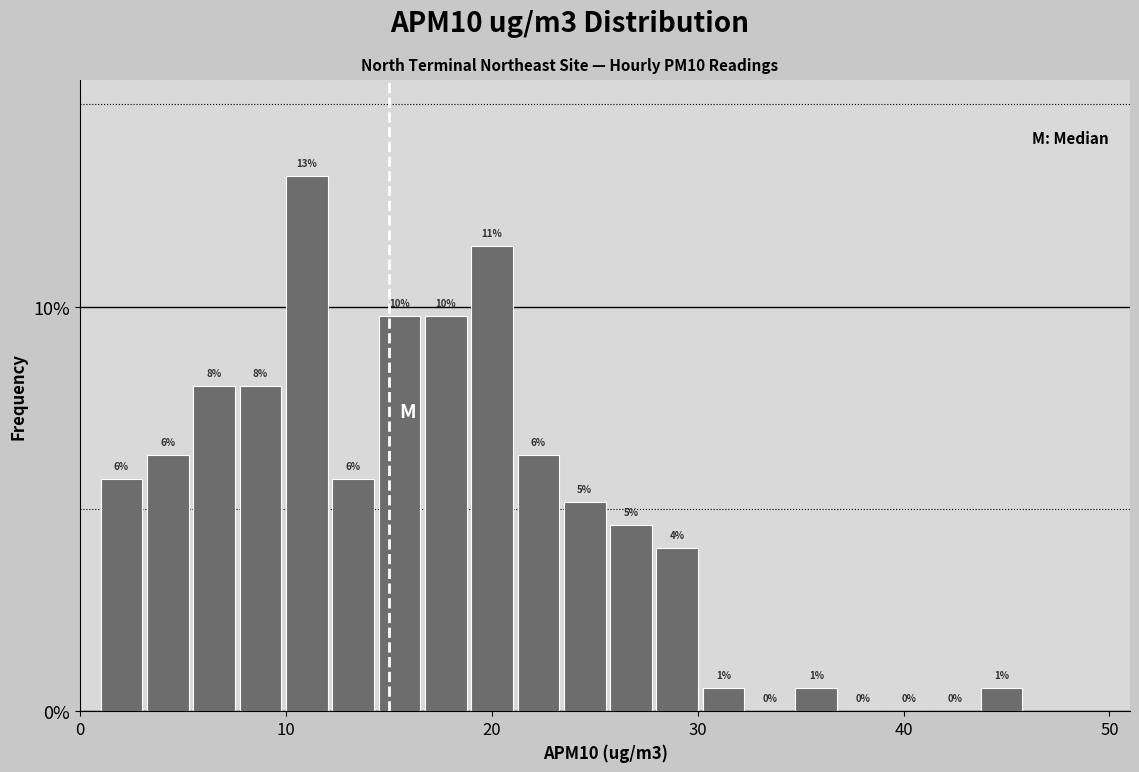

Read against the x-axis, roughly where is the centre of the tallest bar?

11